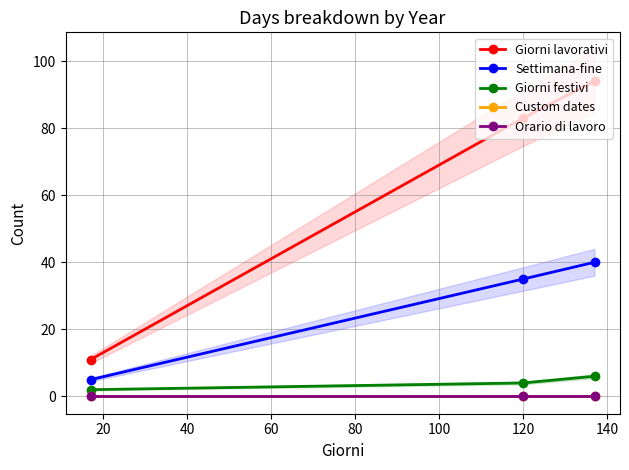

How many lines are shown in the chart?

5